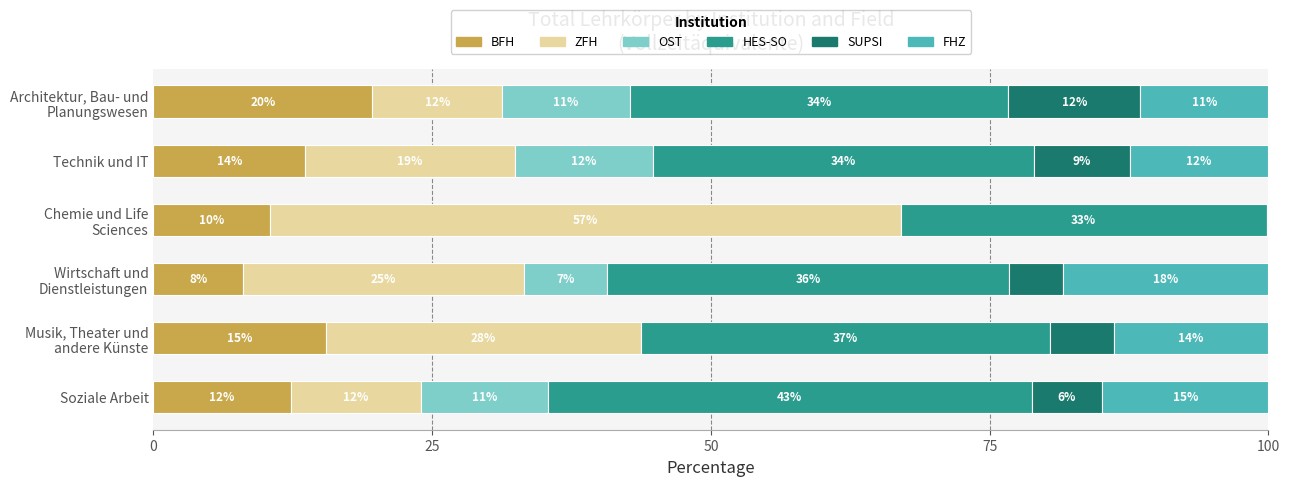

Reading right to left, what are all the values shown in this chart?

BFH: 12.3	15.5	8.0	10.5	13.6	19.6
ZFH: 11.7	28.2	25.2	56.6	18.8	11.7
OST: 11.4	0.0	7.4	0.0	12.4	11.4
HES-SO: 43.4	36.7	36.0	32.8	34.2	33.9
SUPSI: 6.3	5.7	4.9	0.2	8.6	11.8
FHZ: 14.9	13.8	18.4	0.0	12.4	11.5